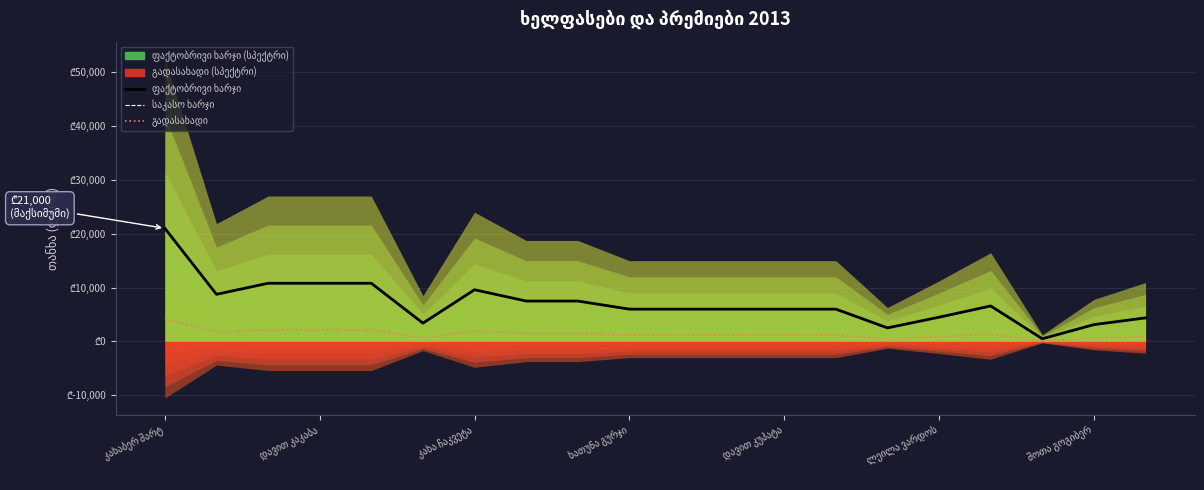

Which series has the largest total across all categories?

ფაქტობრივი ხარჯი